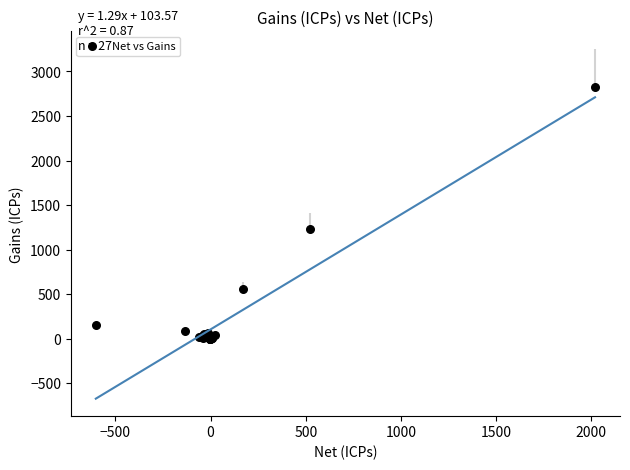

What Y value in the scatter plot is closest to 1415?

1231